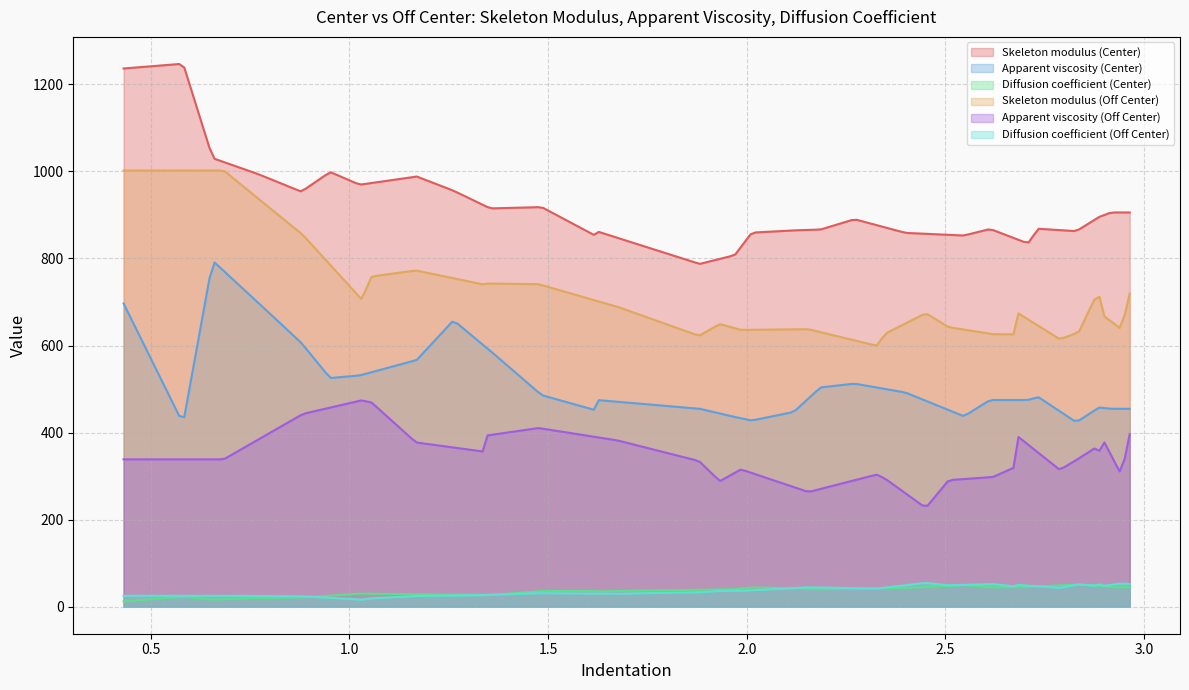

Which series changed the most between 9 and 10?

Apparent viscosity (Center)